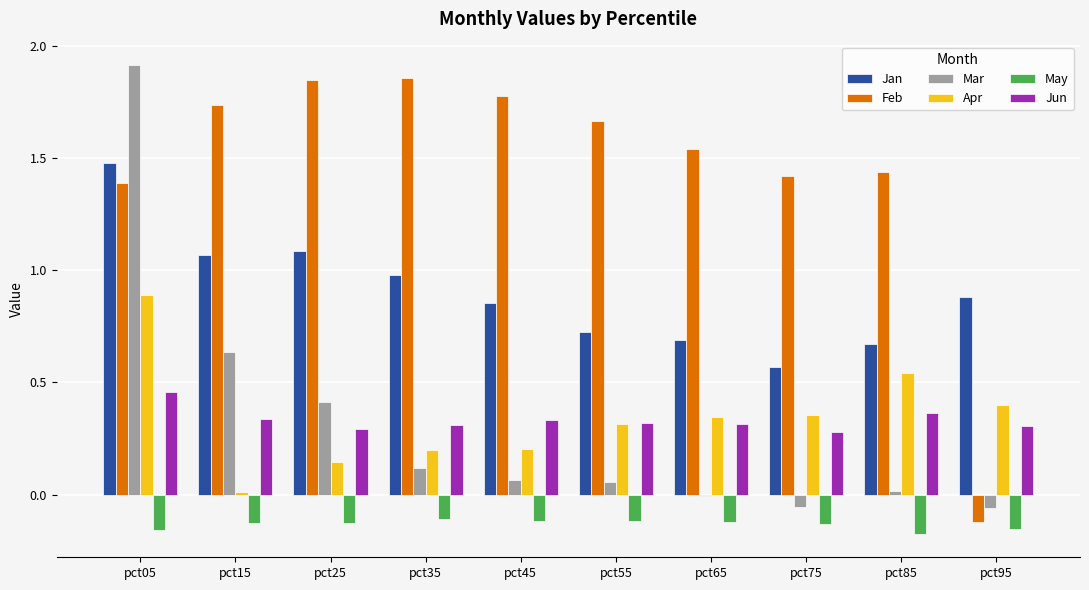

At which label does Jun reach its peak?

pct05